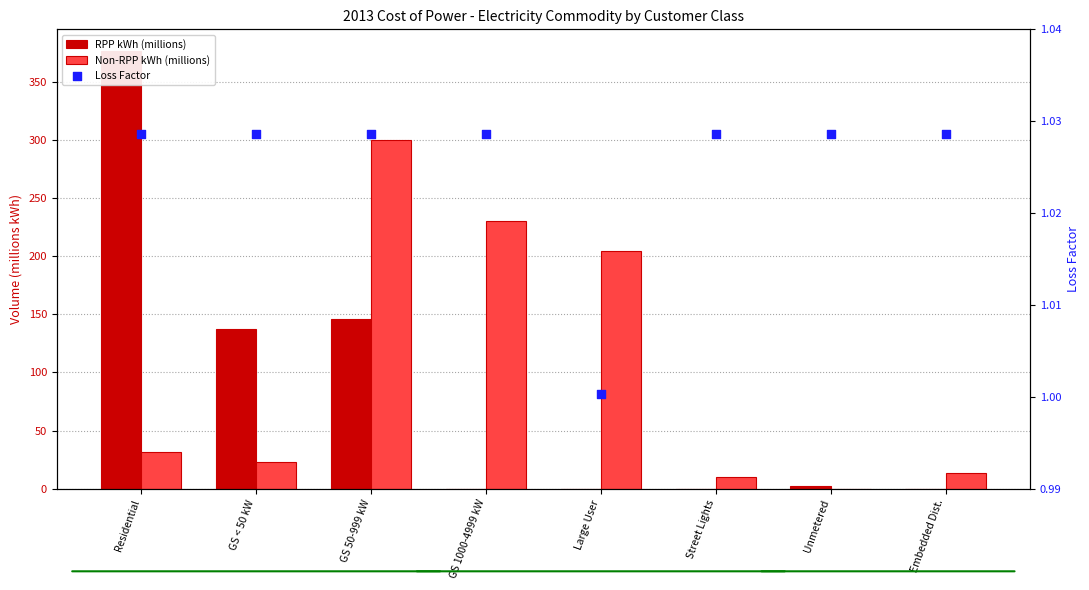

Which series has the largest total across all categories?

Non-RPP kWh (millions)